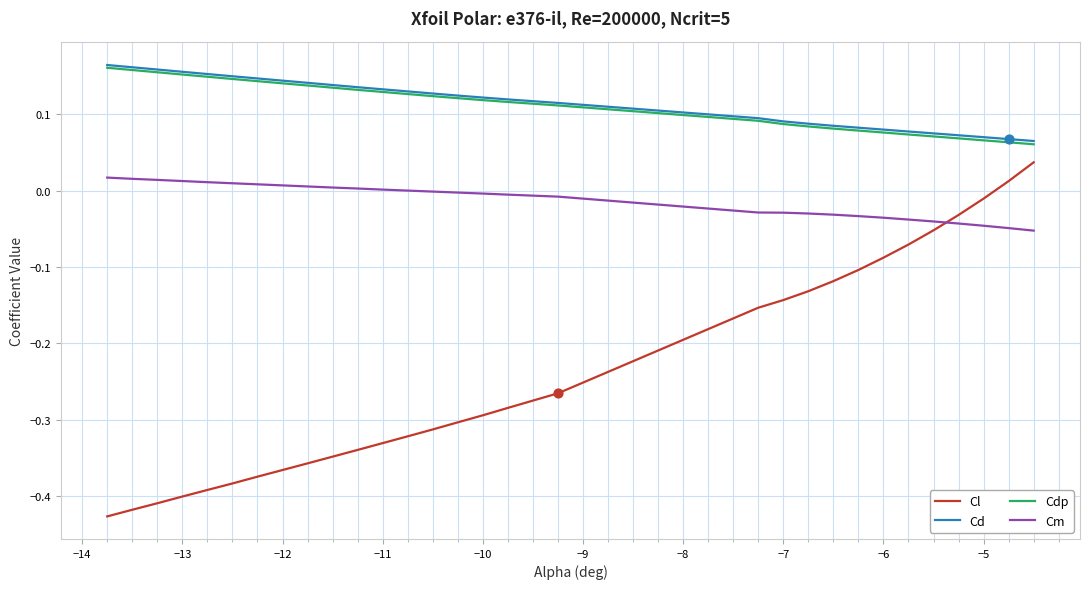

Which series has the largest range (max minus min)?

Cl